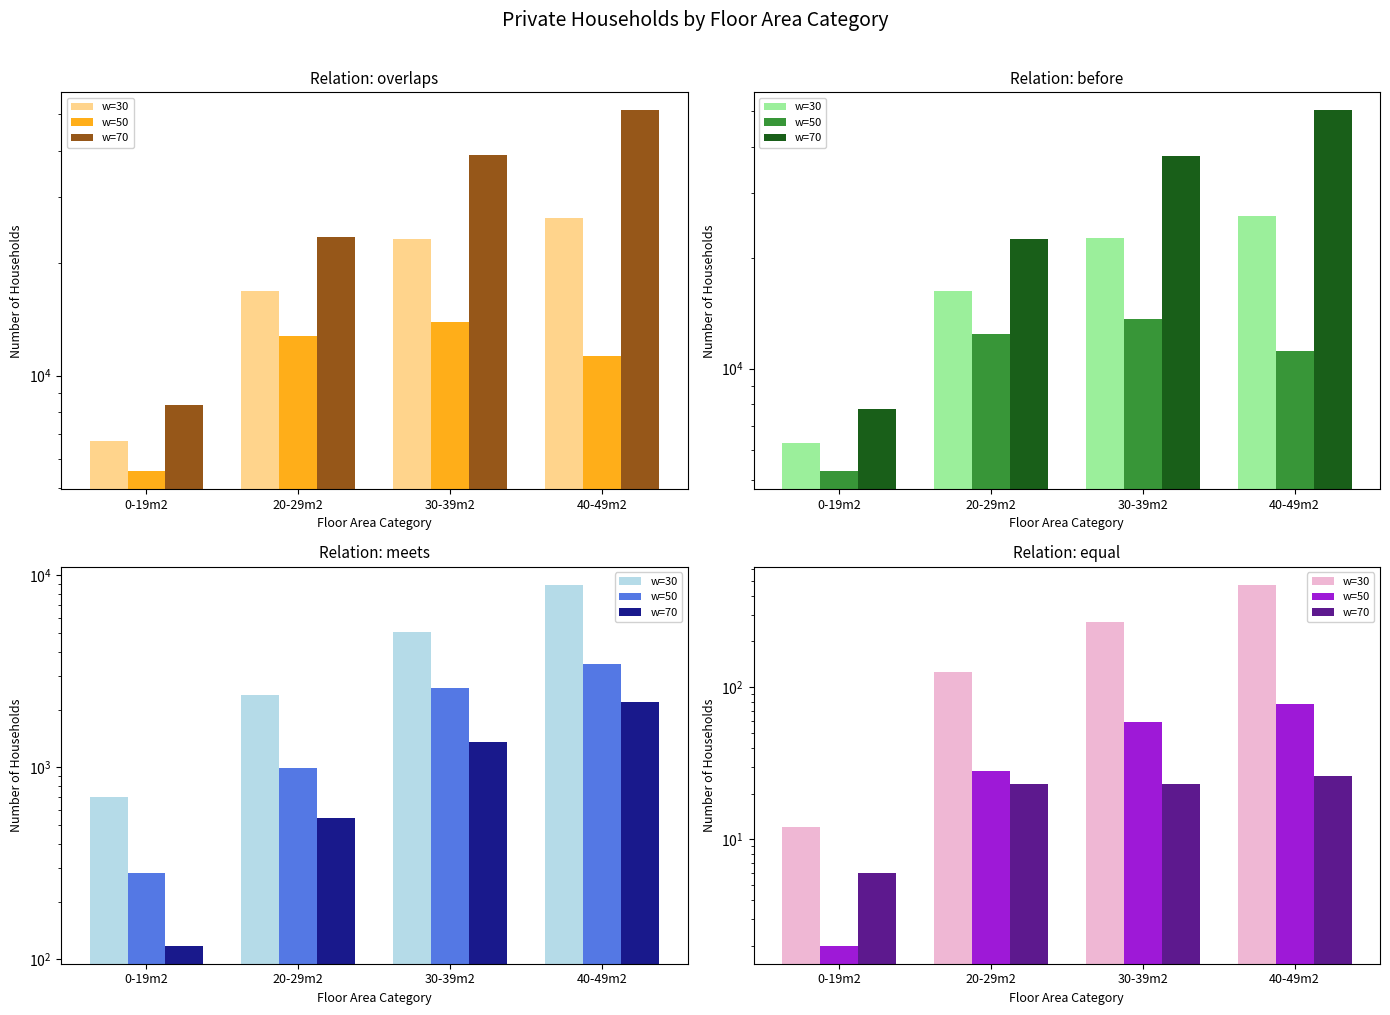

True or false: w=30 has a value of 268 at 30-39m2.

True